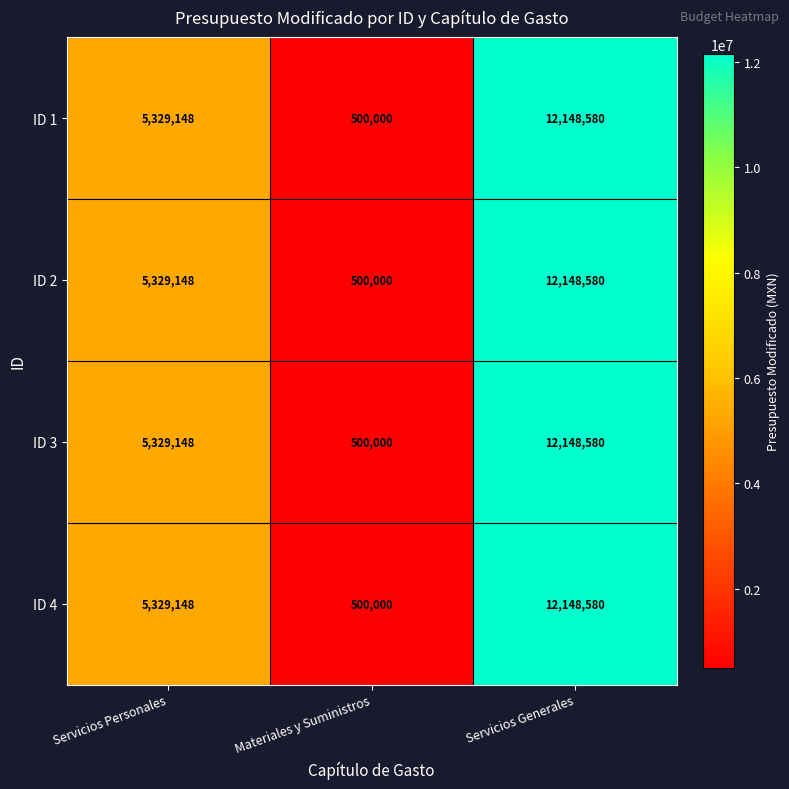

Rank the categories by ID 4 value from lowest to highest.

Materiales y Suministros, Servicios Personales, Servicios Generales